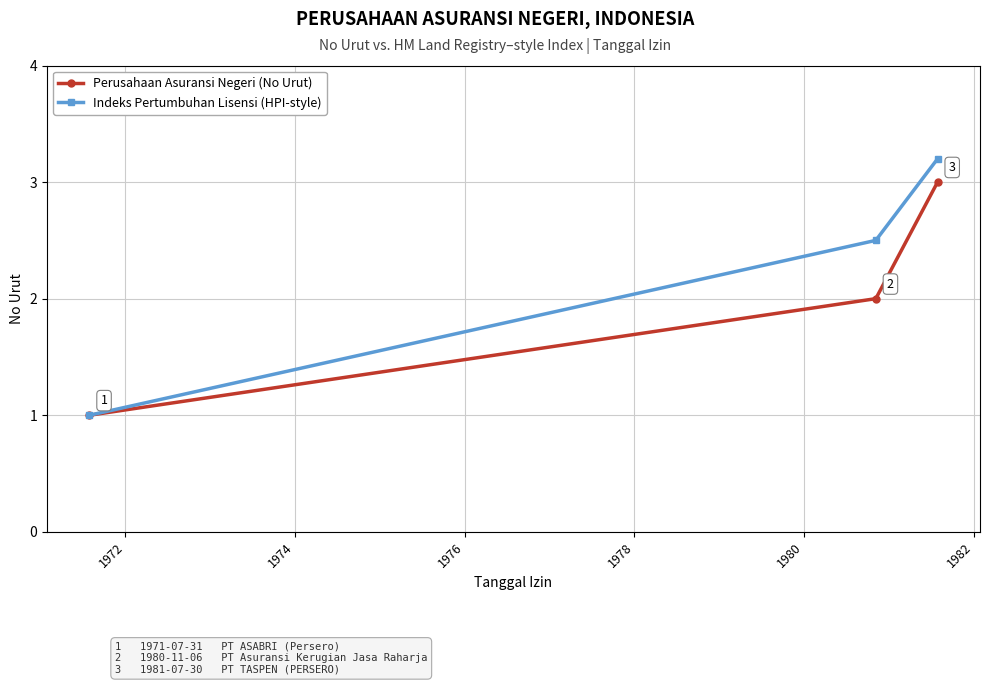

What is the value of the Indeks Pertumbuhan Lisensi (HPI-style) point at the 1st from the left?

1.0